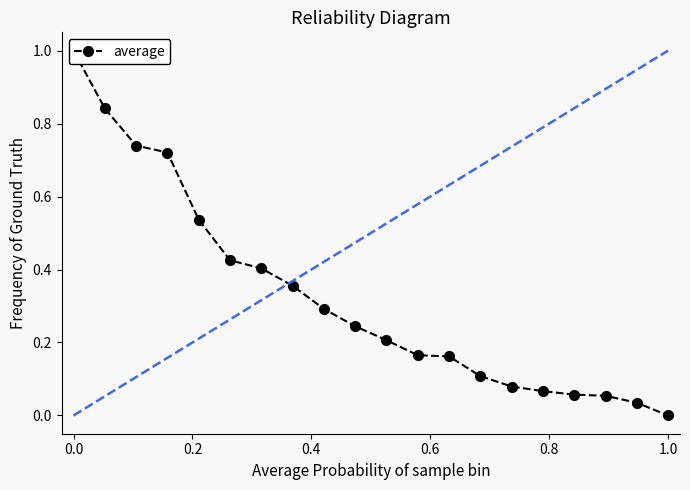

True or false: the data shows 0.3 at 9.

False